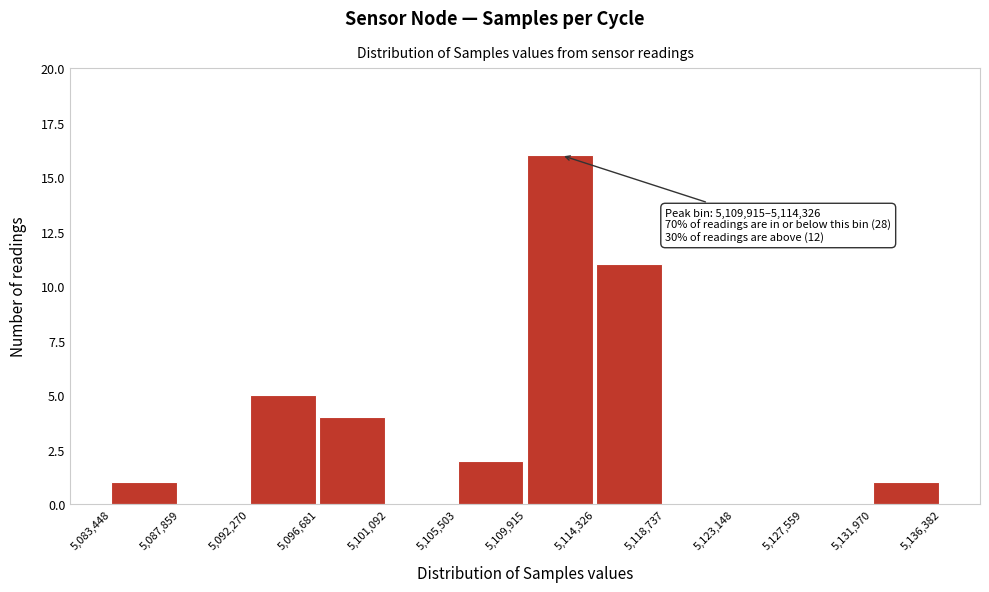

Over which range of the x-axis is the bar tallest?

5,109,915 to 5,114,326